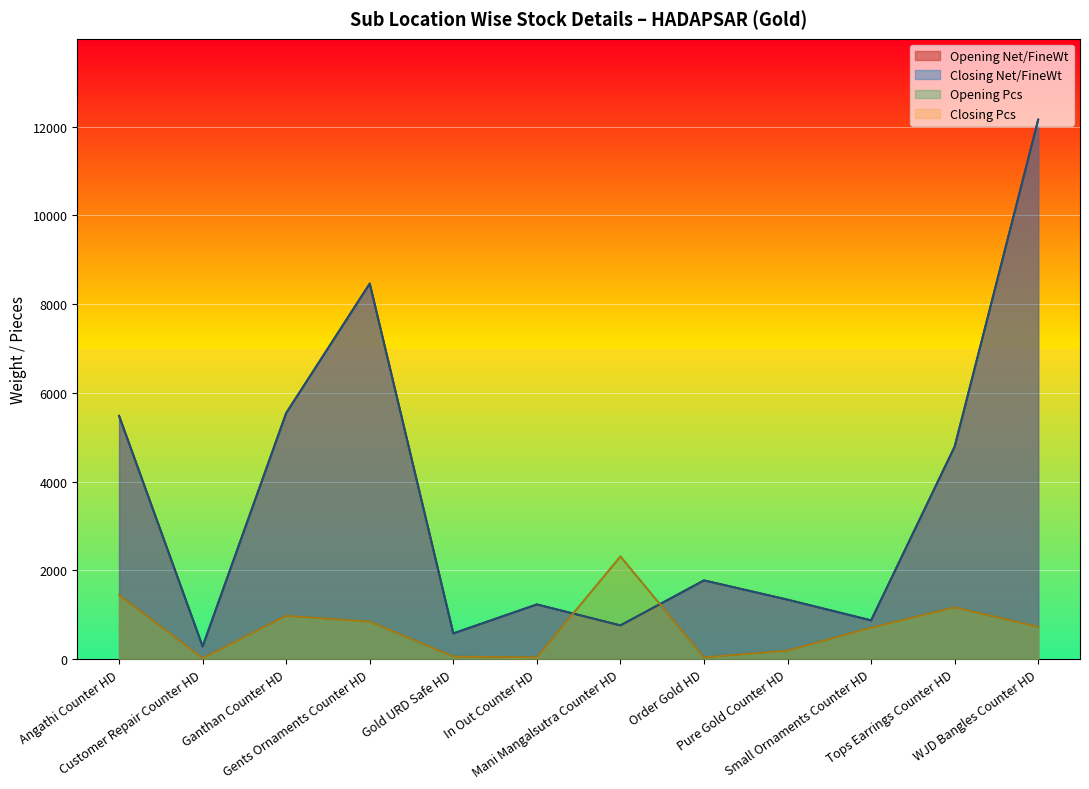

How many lines are shown in the chart?

4